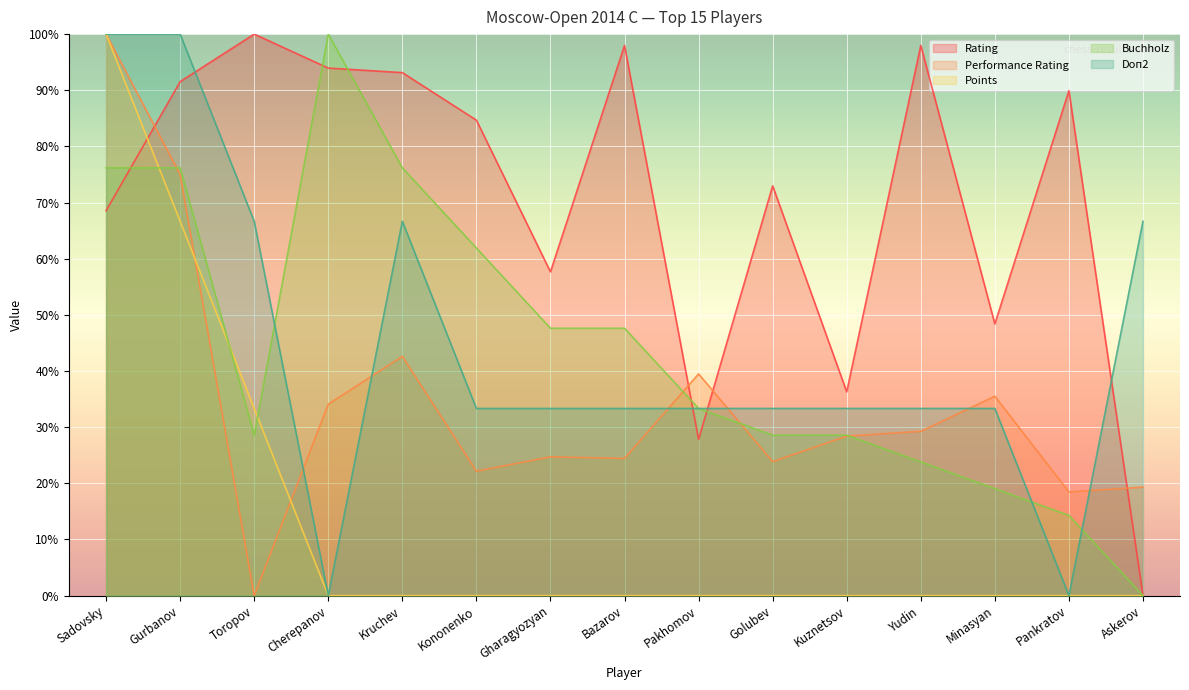

The Buchholz series shows 31.0 at Bazarov. True or false?

False